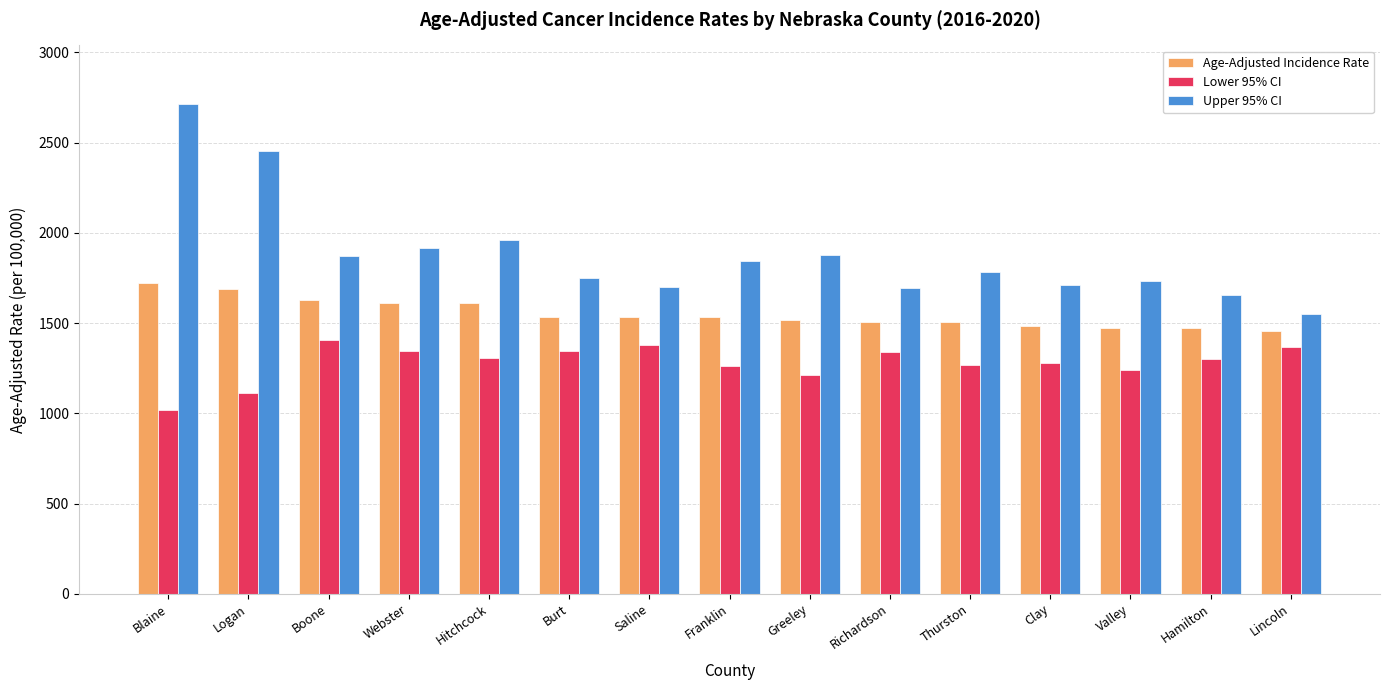

At which category is the sum across all series the highest?

Blaine